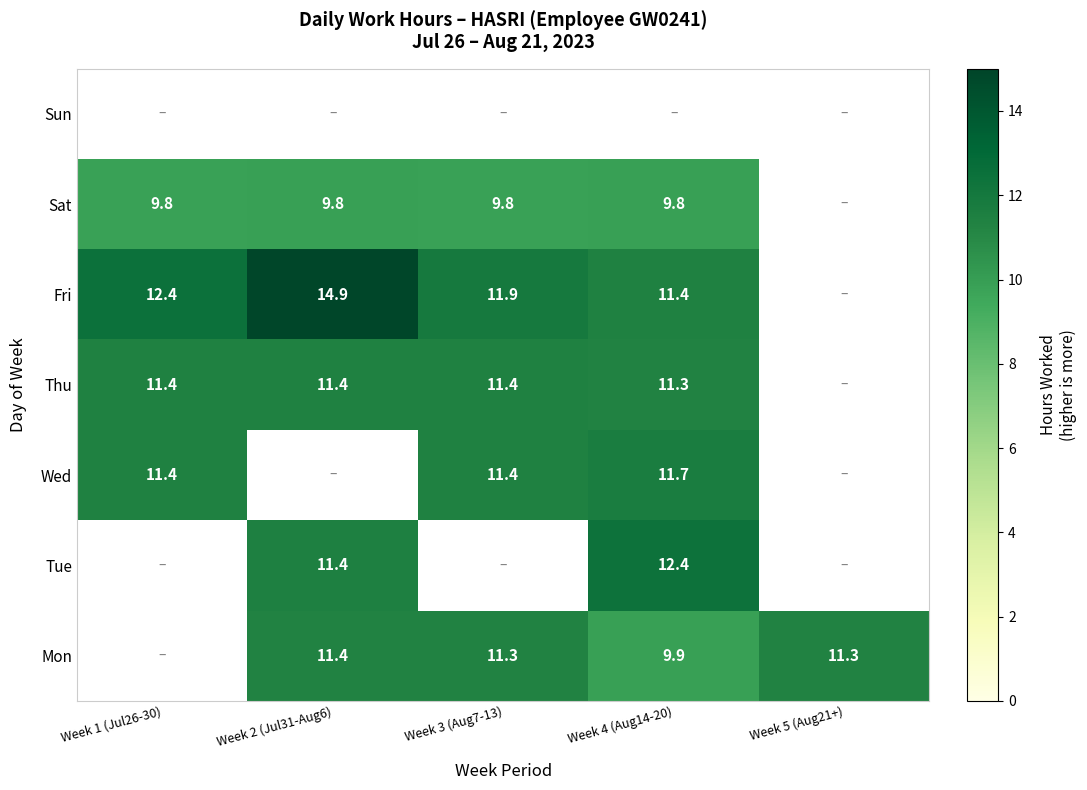

Is the value of Mon at Week 3 (Aug7-13) greater than the value of Thu at Week 2 (Jul31-Aug6)?

No